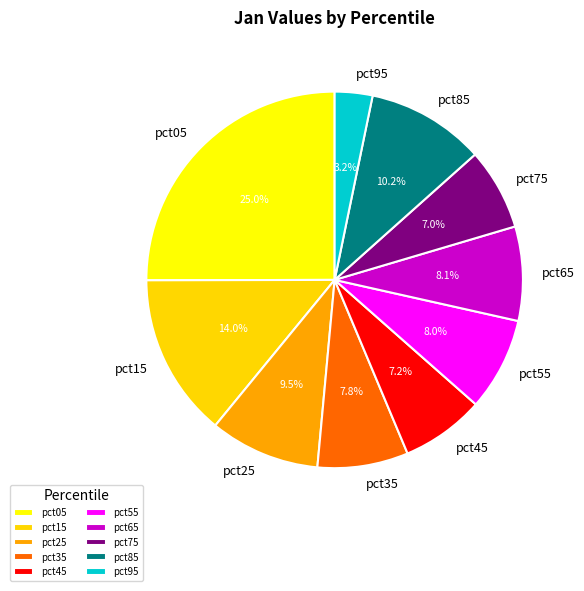

Is there any slice that represents more than half of the pie?

No